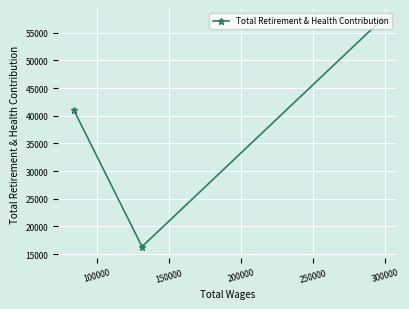

What is the difference between the second highest and minimum values?

24764